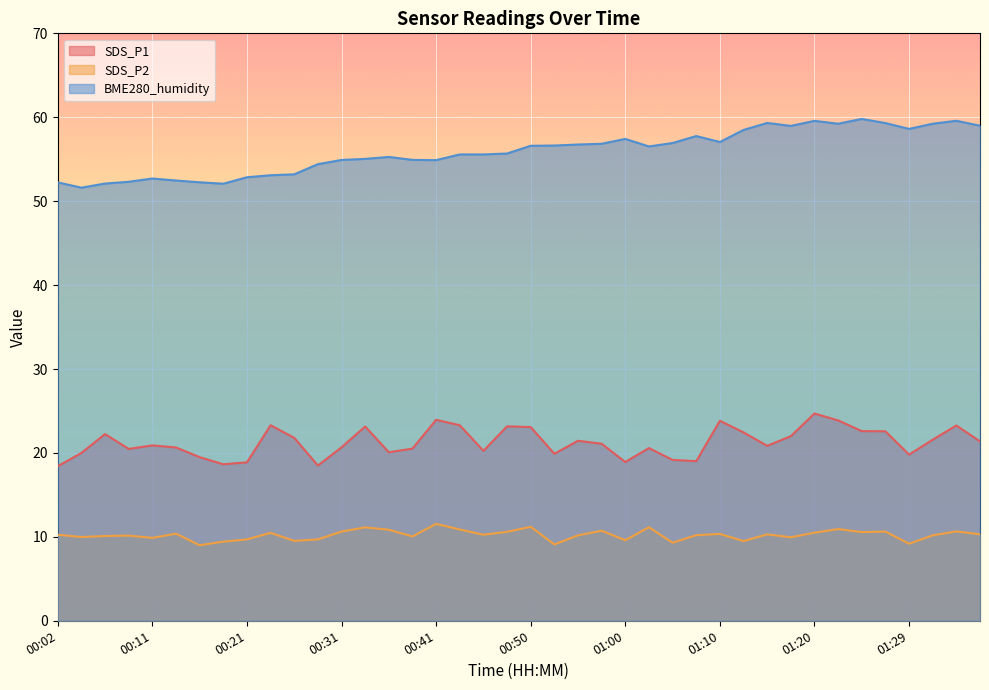

True or false: SDS_P1 and BME280_humidity intersect in this chart.

False